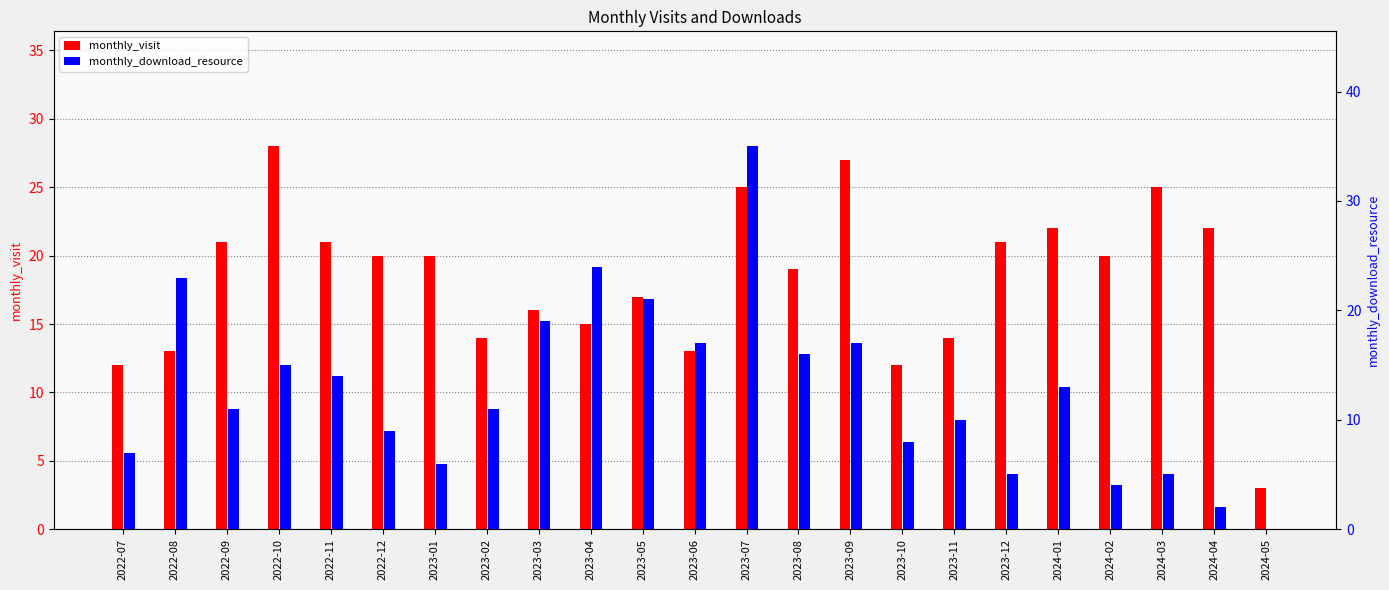

What is the difference between the maximum and minimum values in the monthly_download_resource series?

35